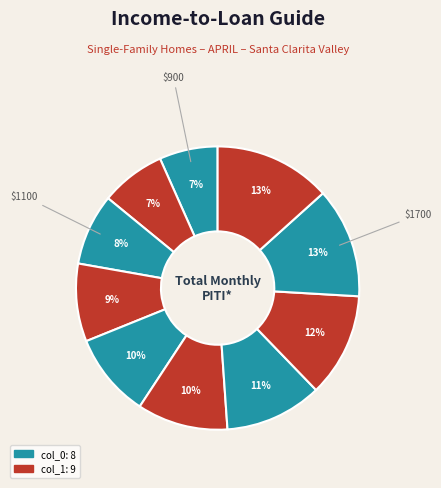

How many segments does this pie chart have?

10